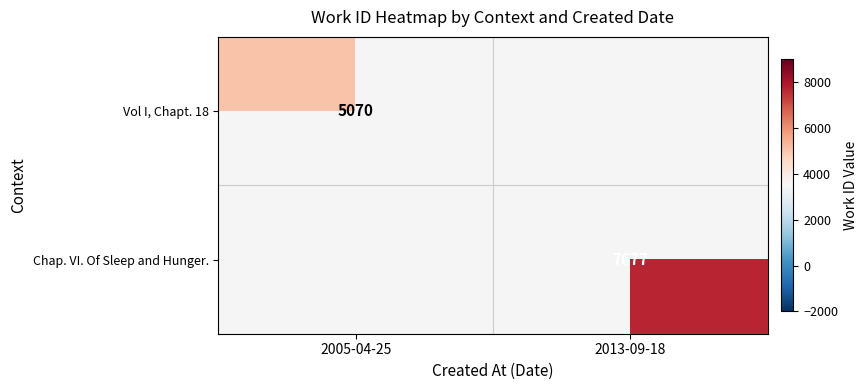

The value of Chap. VI. Of Sleep and Hunger. at 2013-09-18 is 11503. True or false?

False